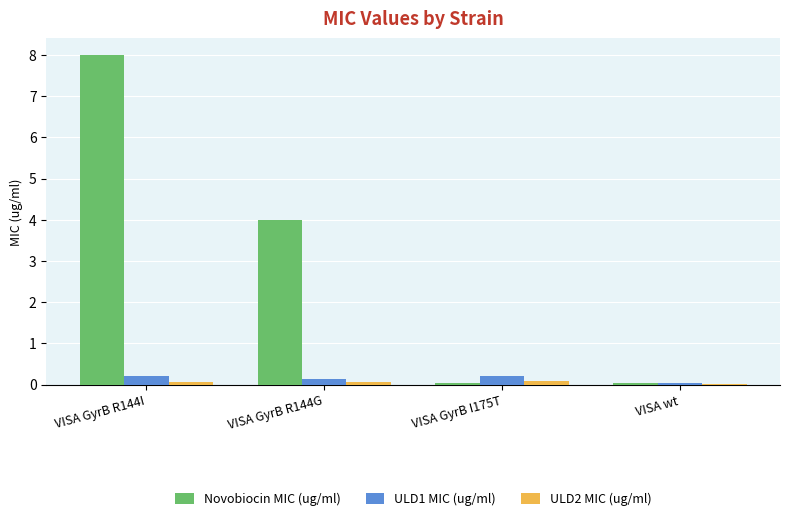

At which category does the chart reach its peak across all series?

VISA GyrB R144I